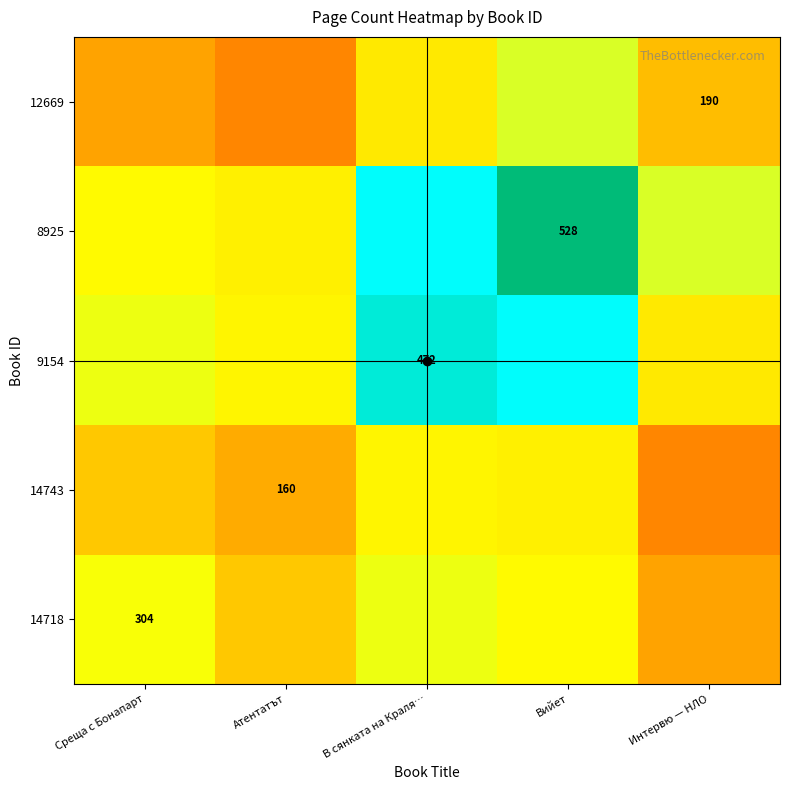

Which series changed the most between Среща с Бонапарт and Вийет?

8925